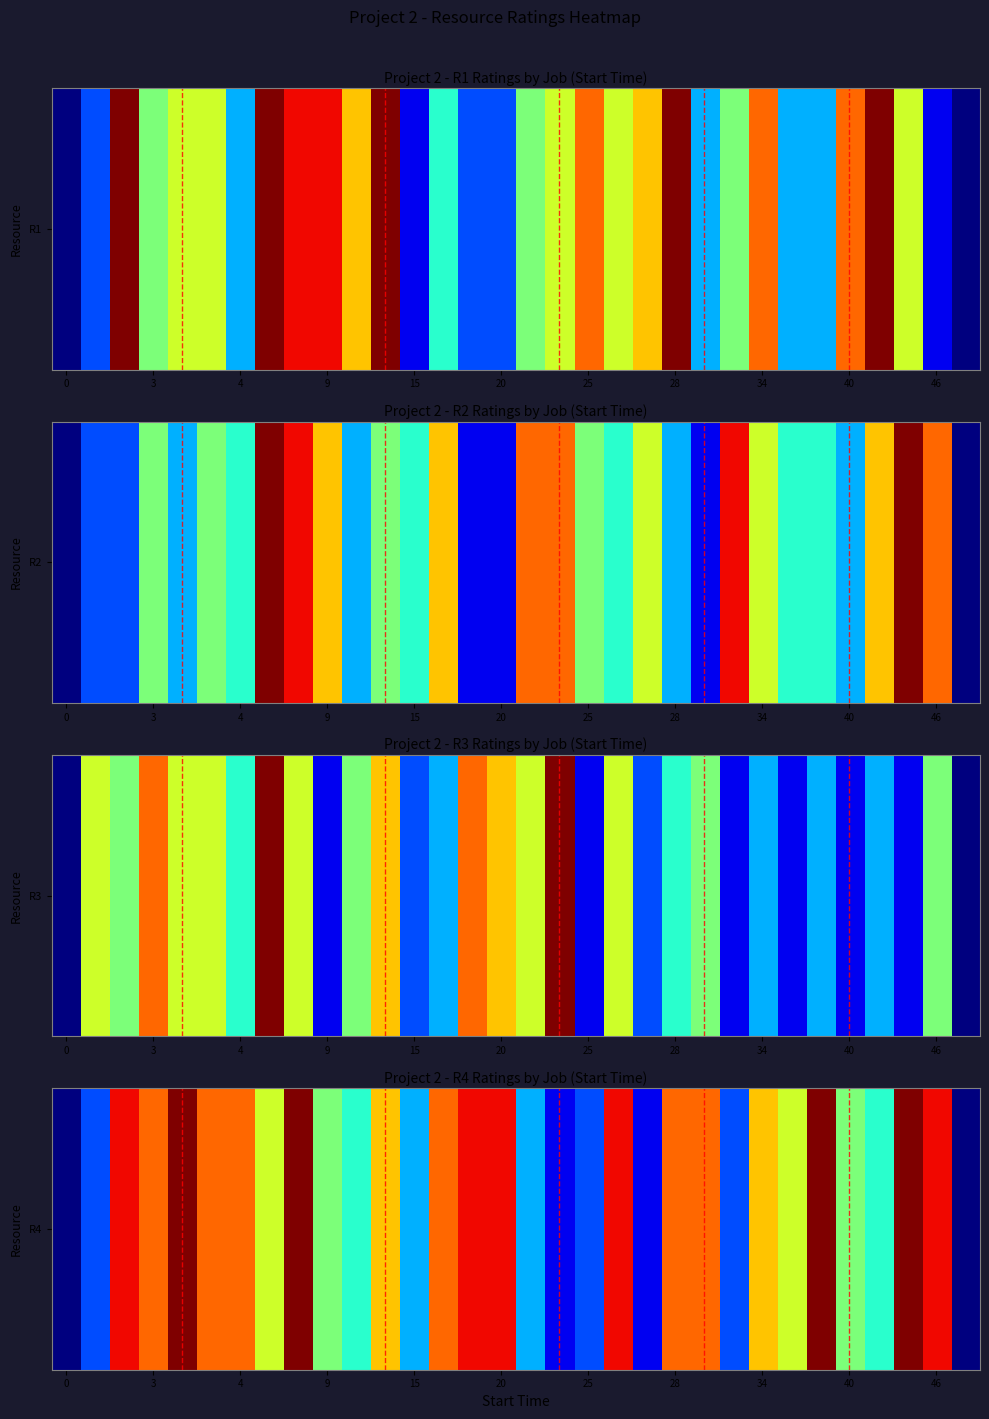

The chart shows a value of 4 at 20. True or false?

False